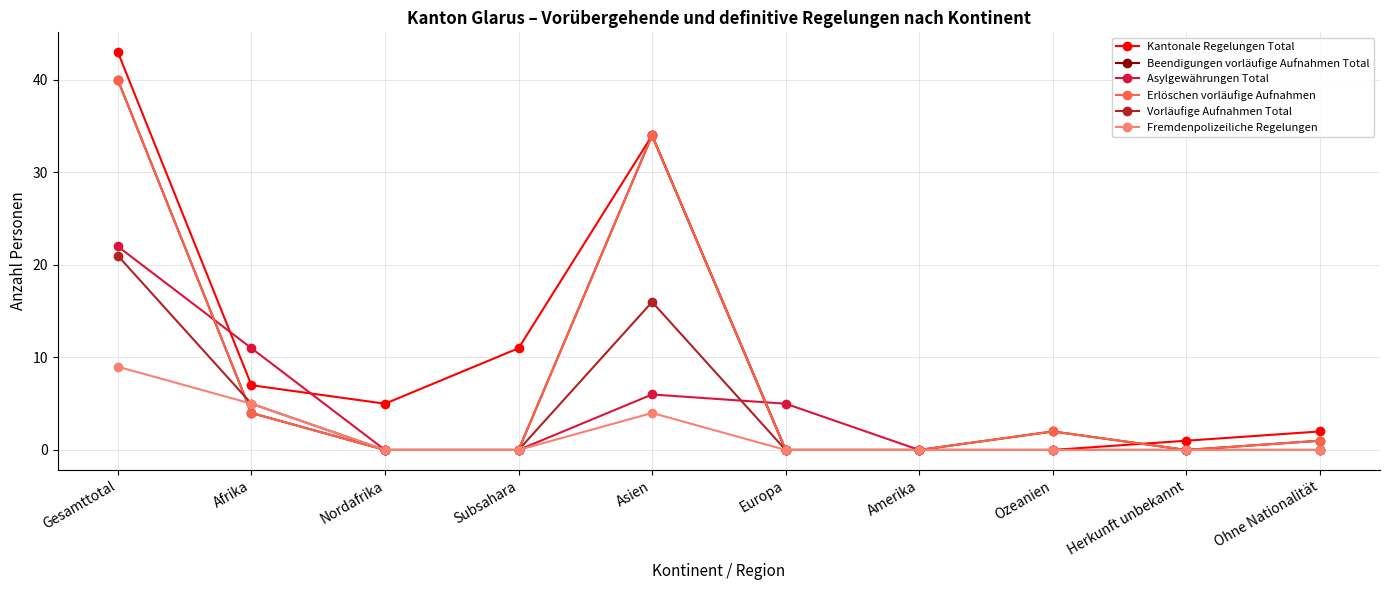

True or false: Vorläufige Aufnahmen Total and Asylgewährungen Total cross at least once.

True